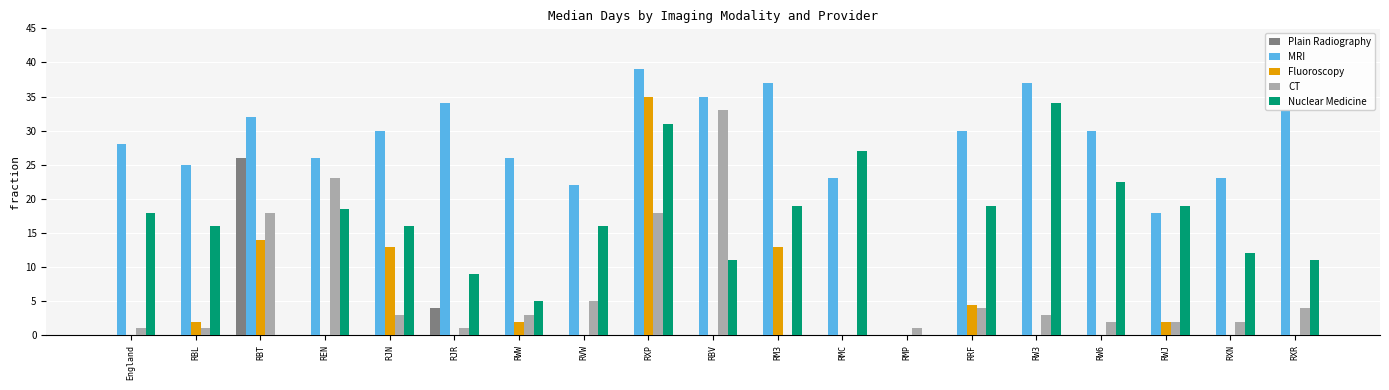

Read the CT value at RJN.

3.0